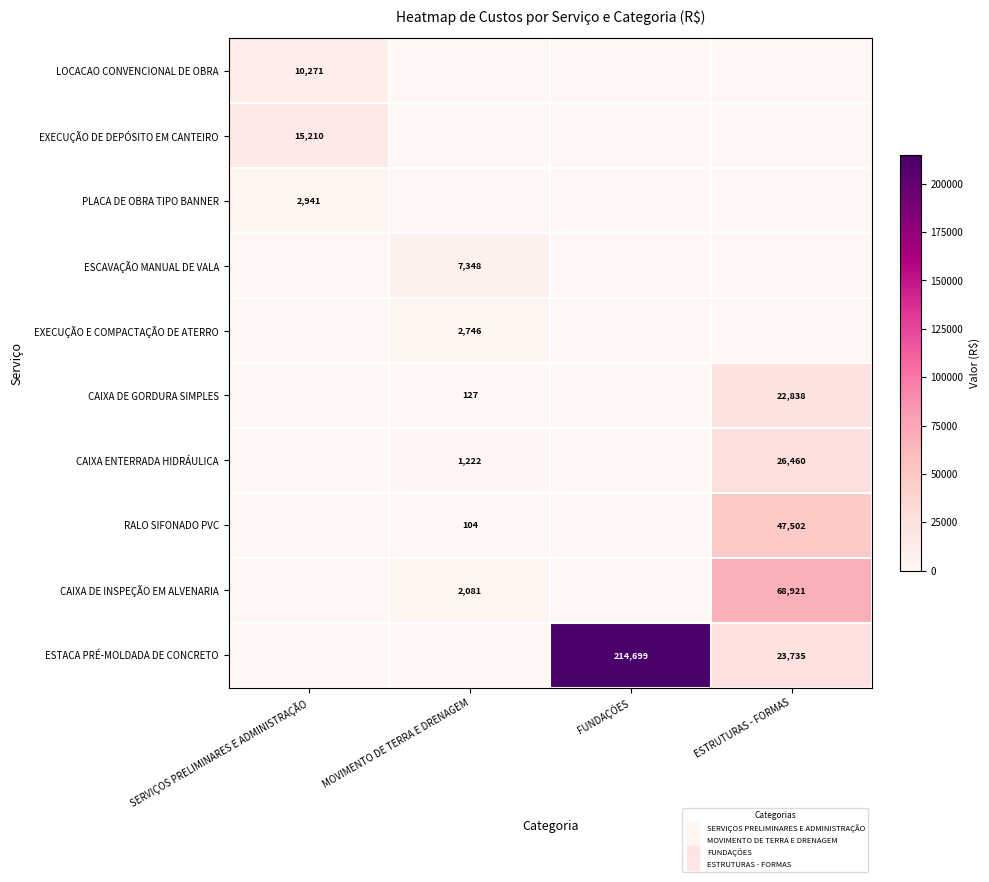

Rank the series by their maximum value, from highest to lowest.

ESTACA PRÉ-MOLDADA DE CONCRETO, CAIXA DE INSPEÇÃO EM ALVENARIA, RALO SIFONADO PVC, CAIXA ENTERRADA HIDRÁULICA, CAIXA DE GORDURA SIMPLES, EXECUÇÃO DE DEPÓSITO EM CANTEIRO, LOCACAO CONVENCIONAL DE OBRA, ESCAVAÇÃO MANUAL DE VALA, PLACA DE OBRA TIPO BANNER, EXECUÇÃO E COMPACTAÇÃO DE ATERRO